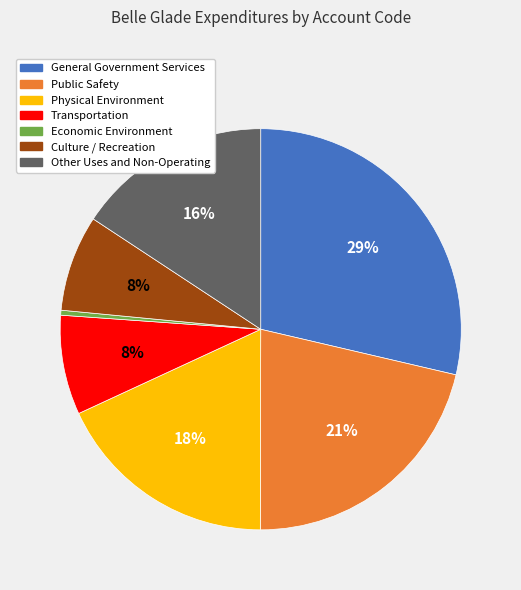

True or false: Culture / Recreation accounts for 21% of the total.

False